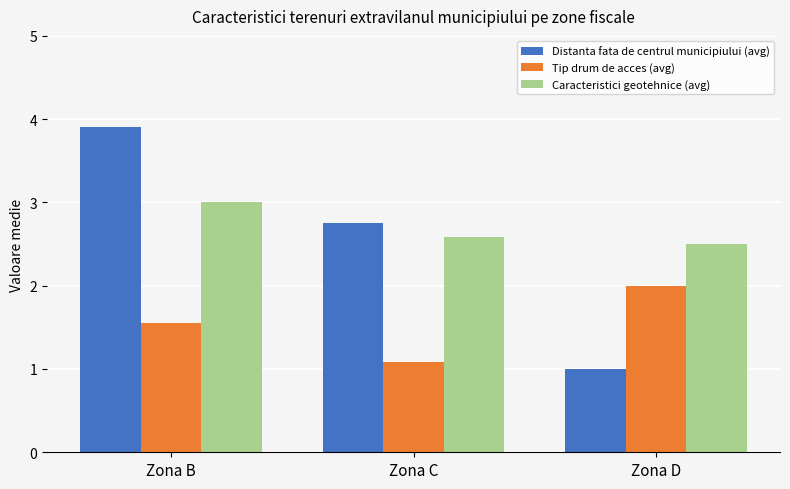

What is the sum of the Tip drum de acces (avg) values at Zona C and Zona D?

3.1